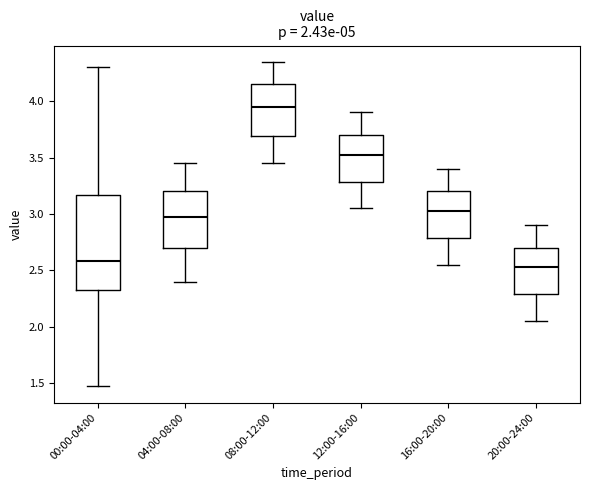

Which box has the lowest median line?

20:00-24:00